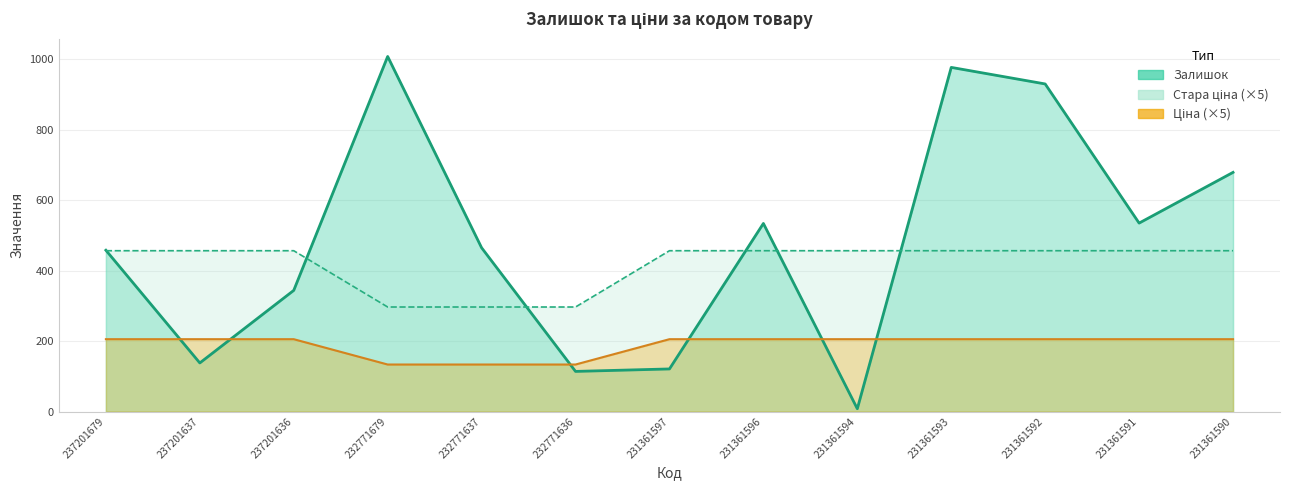

What is the difference between the maximum and minimum values in the Стара ціна series?

71.9